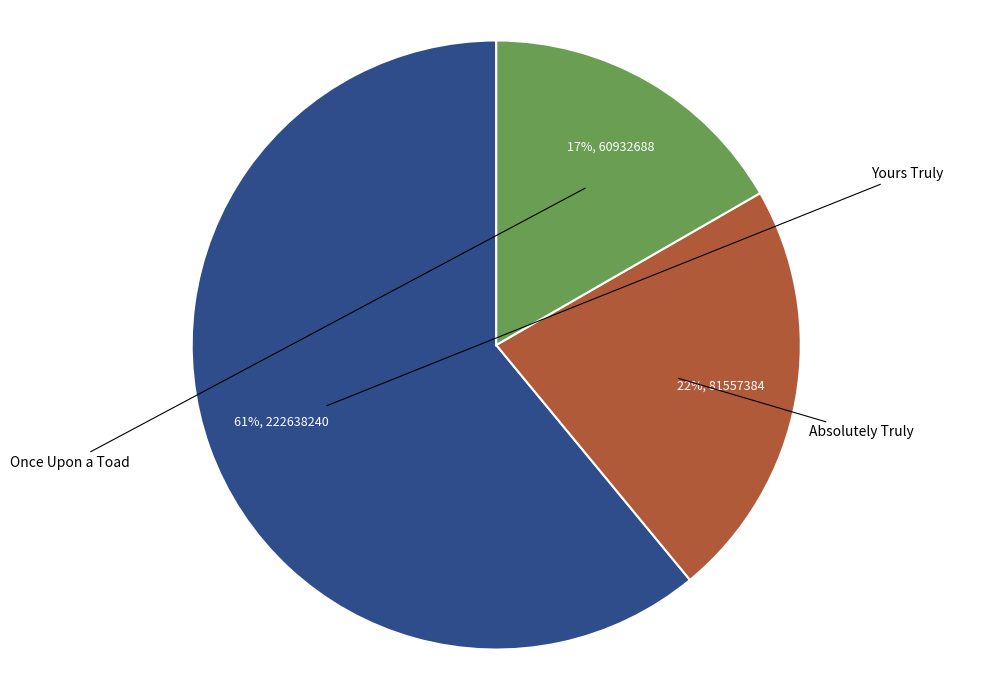

Does Yours Truly account for over 50% of the chart?

Yes